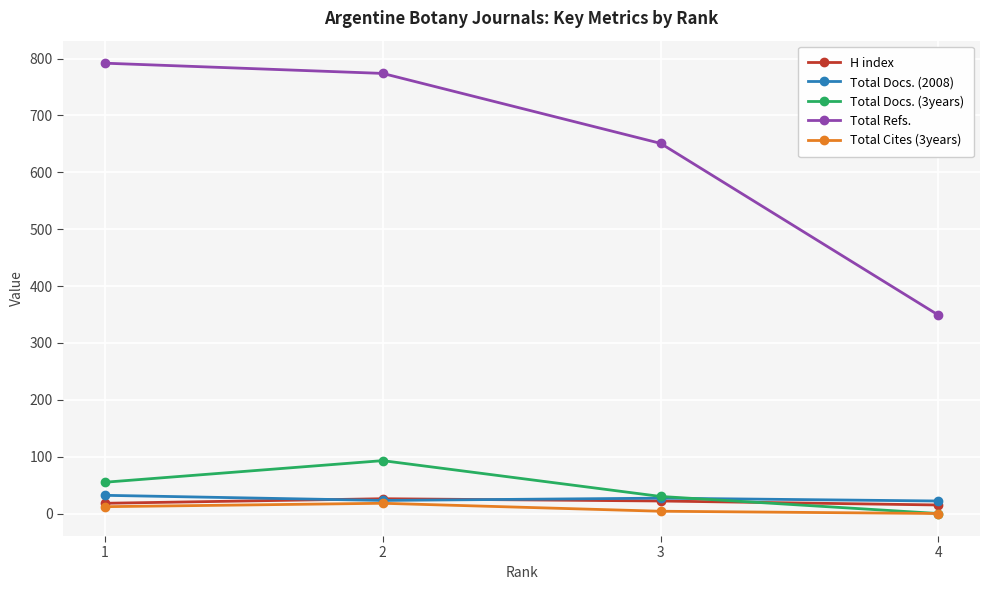

Which series has the largest total across all categories?

Total Refs.